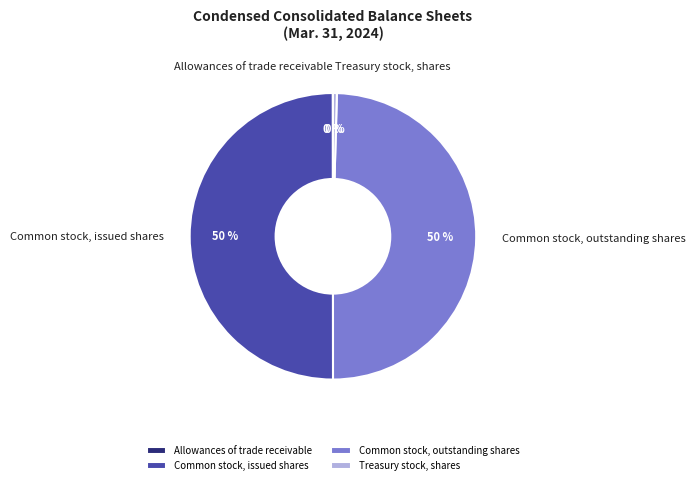

What percentage is the Common stock, issued shares slice, to the nearest percent?

50%